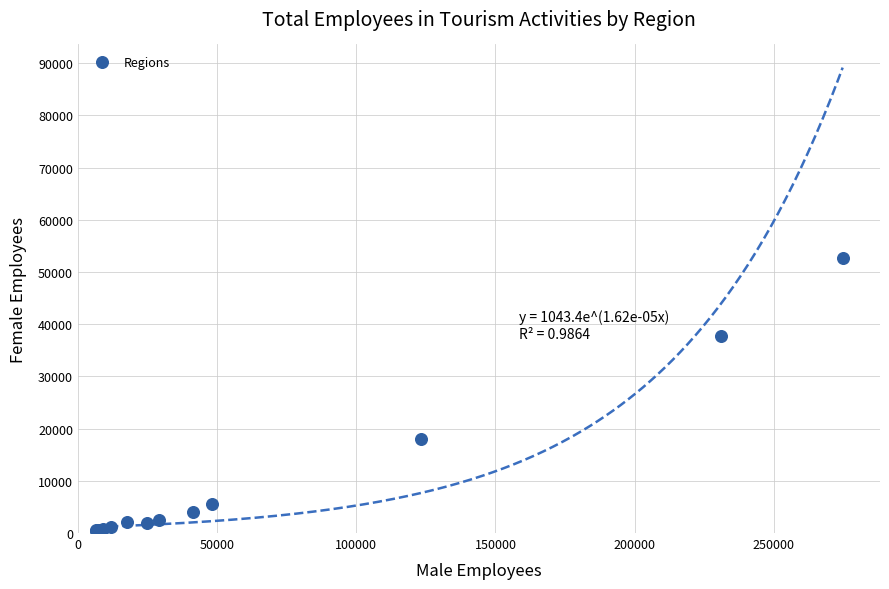

What Y value in the scatter plot is closest to 26551?

17991